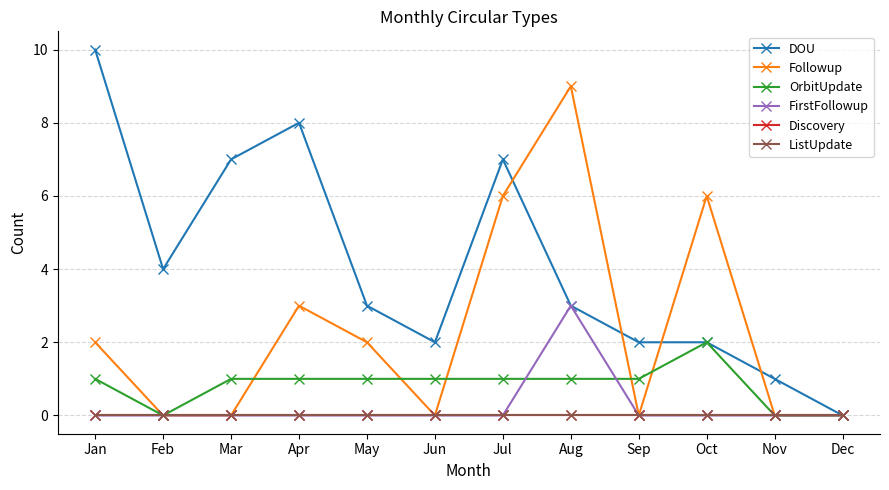

True or false: Discovery has more than 0 interior local peaks.

False